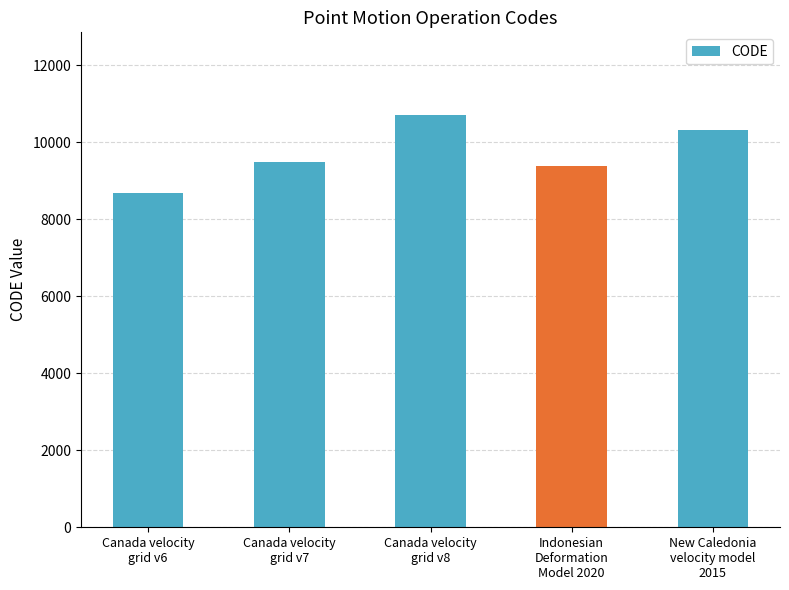

The value at Canada velocity
grid v8 is 17835. True or false?

False